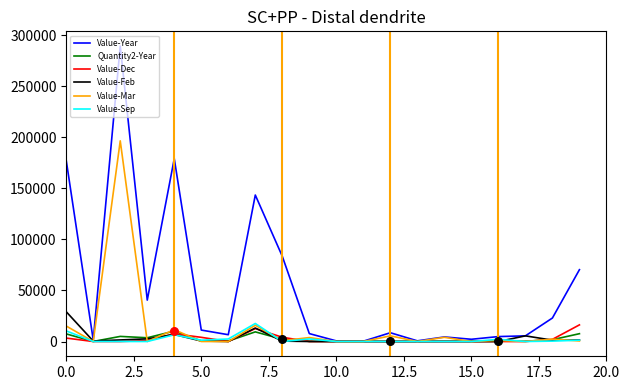

Which series has the largest total across all categories?

Value-Year